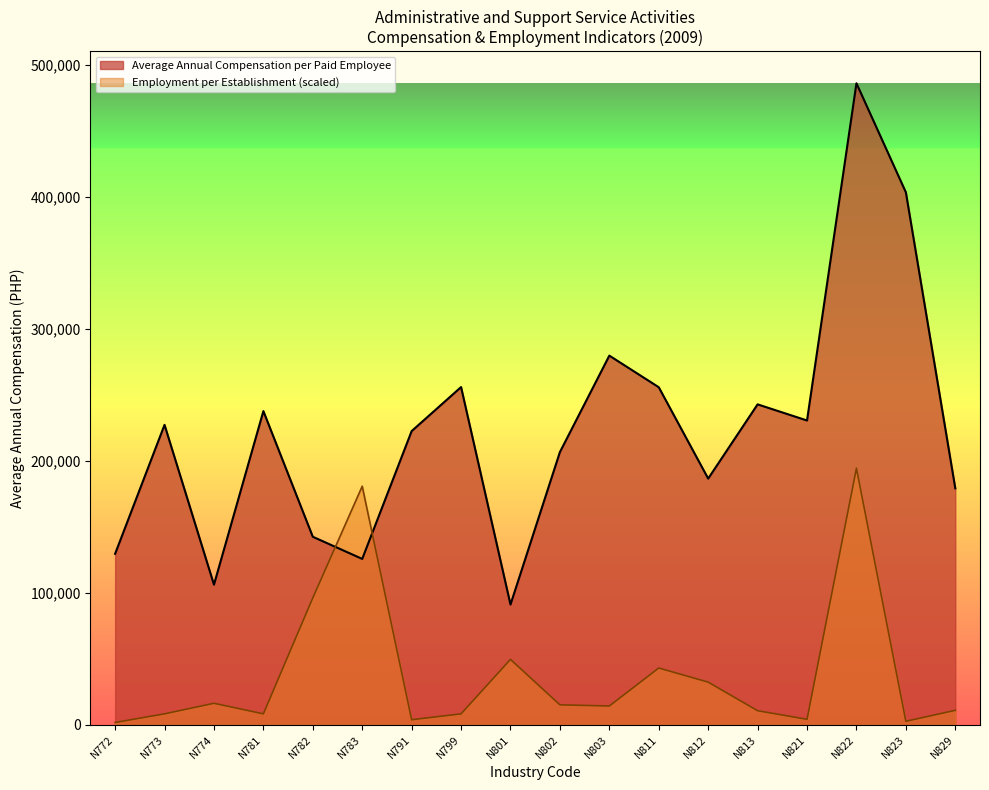

Which series ends up on top after the final intersection of Employment per Establishment and Average Annual Compensation per Paid Employee?

Average Annual Compensation per Paid Employee